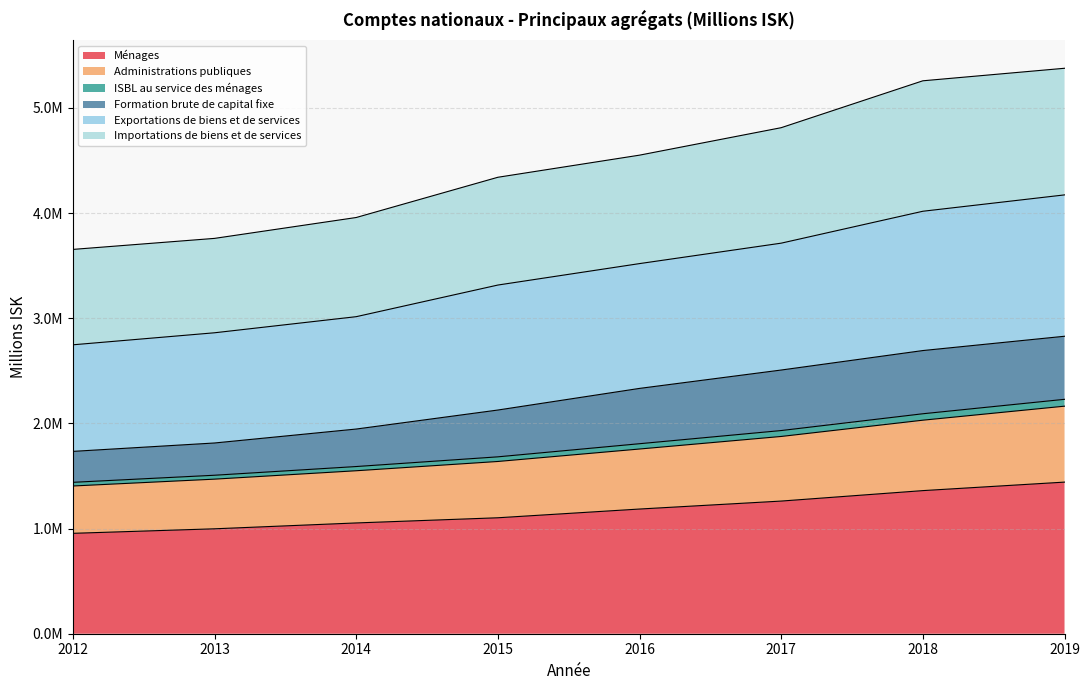

At which label does Administrations publiques first exceed 1756160?

2016